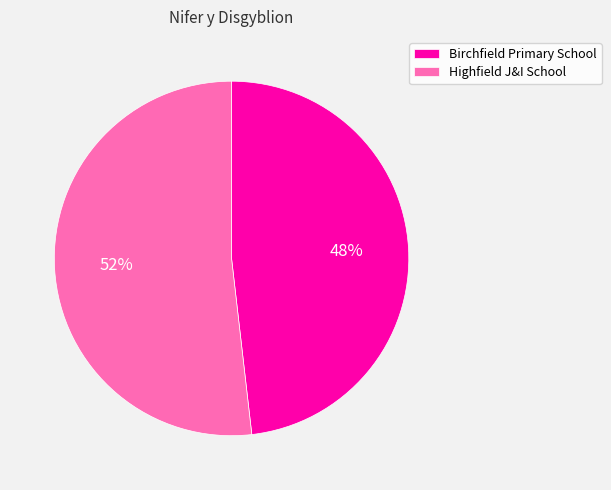

To the nearest percent, what percentage of the pie is Highfield J&I School?

52%